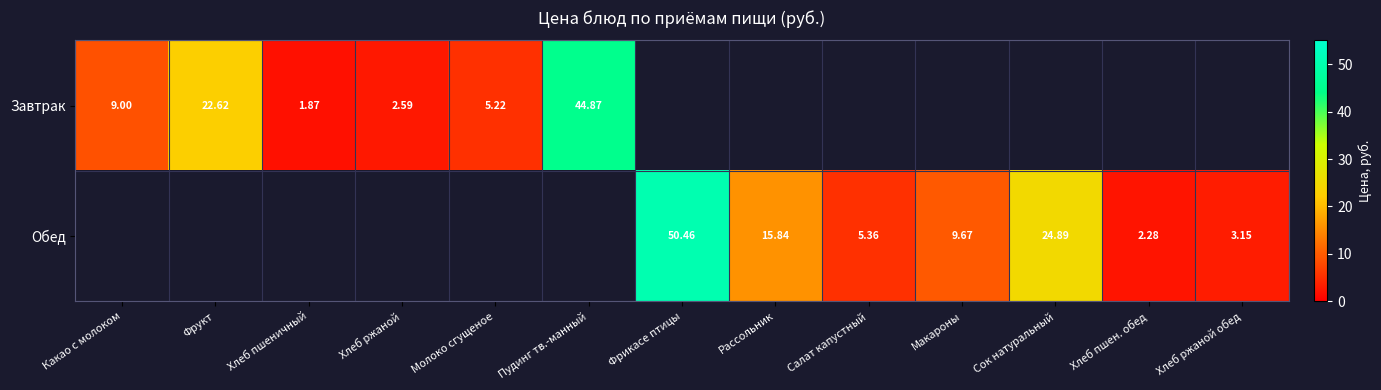

The value of Завтрак at Какао с молоком is 9.0. True or false?

True